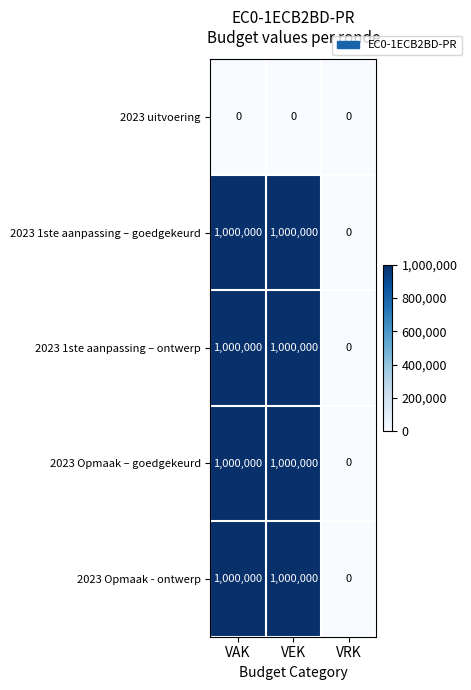

How many 2023 Opmaak - ontwerp values are between 0 and 1000000?

3